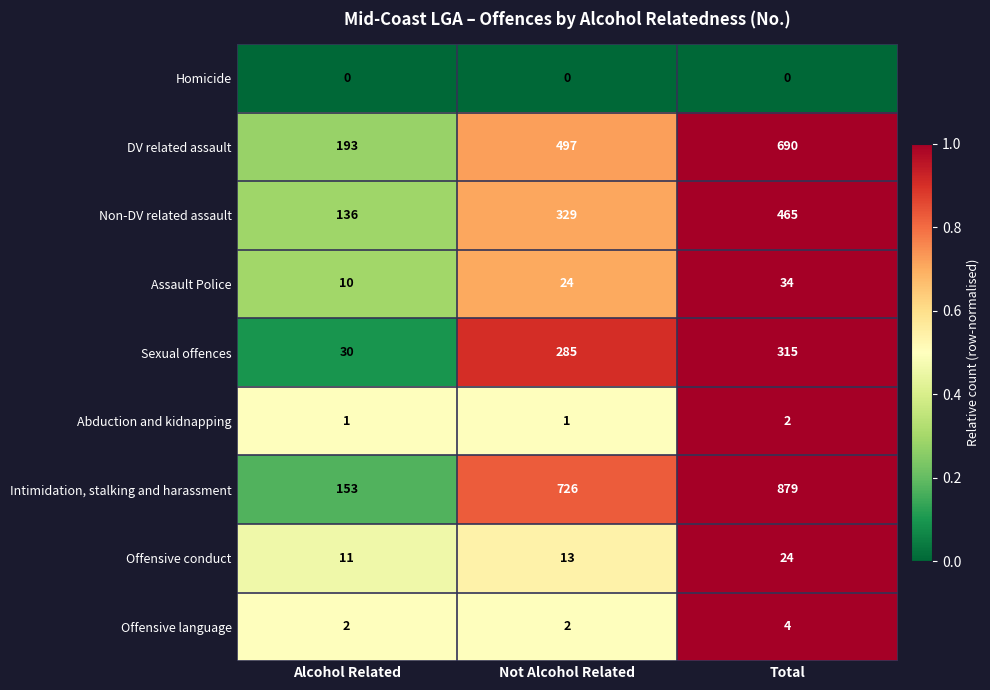

Rank the series at Total from highest to lowest value.

Intimidation, stalking and harassment, DV related assault, Non-DV related assault, Sexual offences, Assault Police, Offensive conduct, Offensive language, Abduction and kidnapping, Homicide